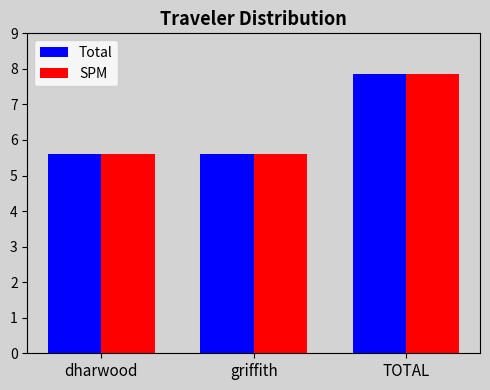

Read the SPM value at griffith.

5.6